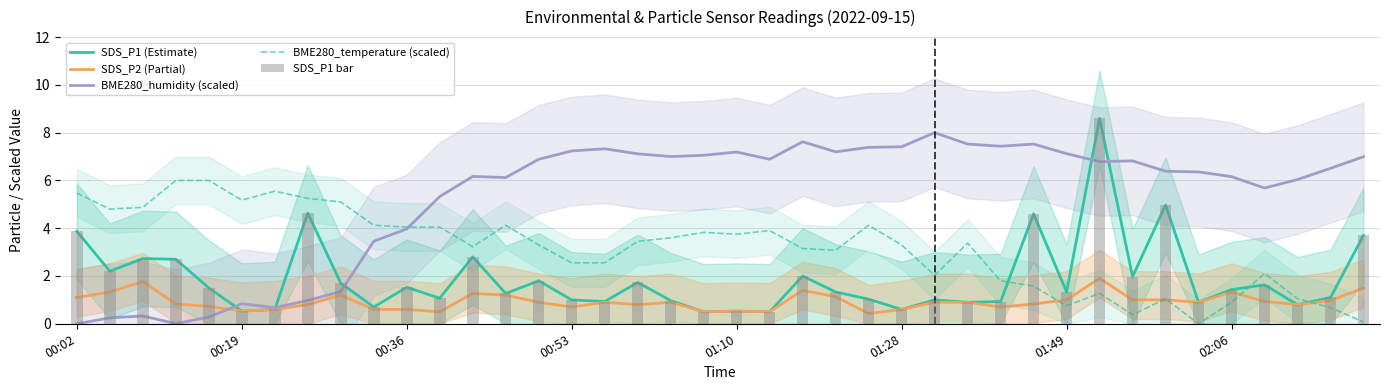

How many data points does each series have?

40